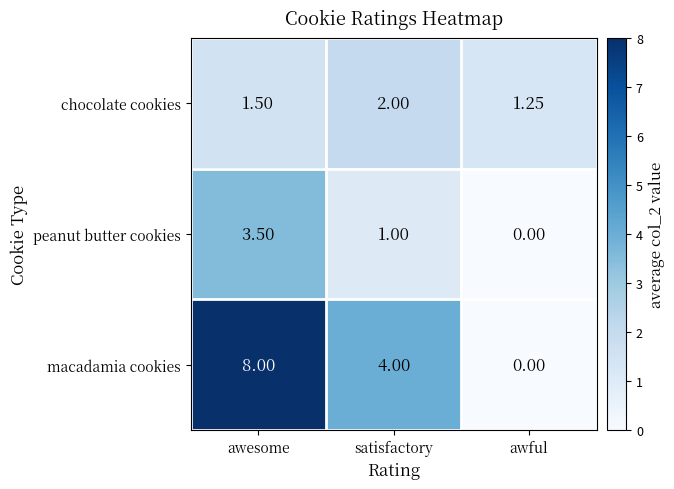

At which category is the sum across all series the highest?

awesome